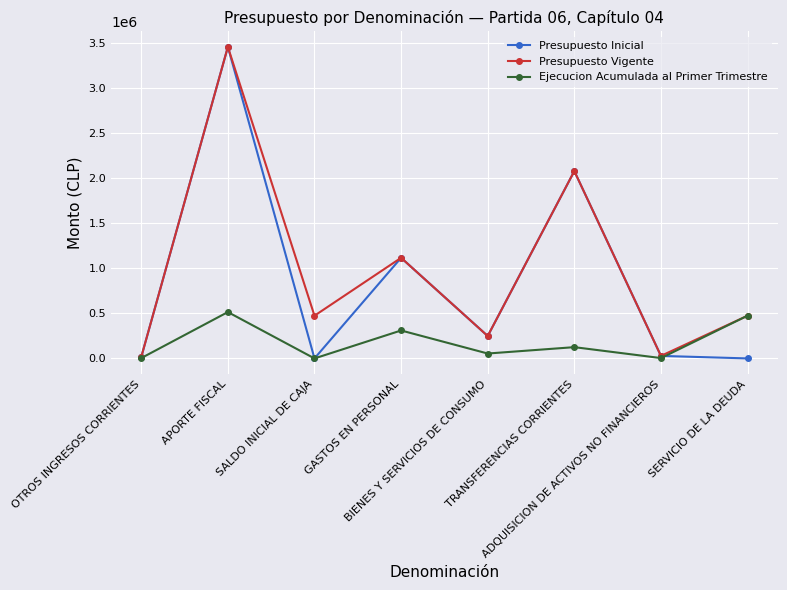

The value of Presupuesto Vigente at BIENES Y SERVICIOS DE CONSUMO is 249089. True or false?

True